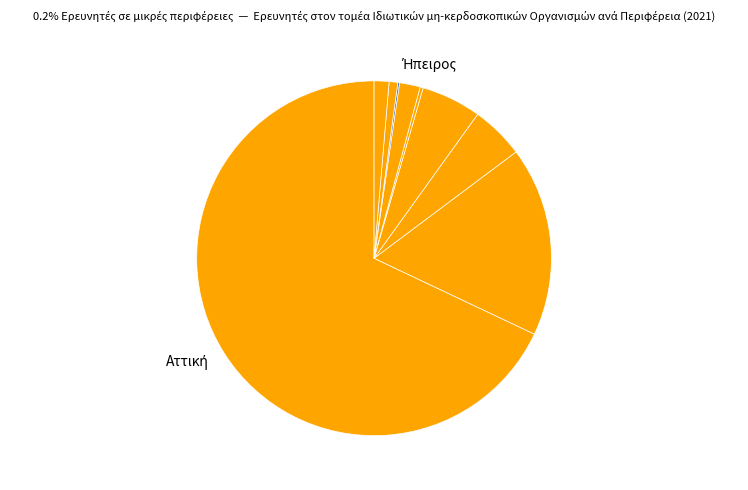

Does any single category account for the majority?

Yes